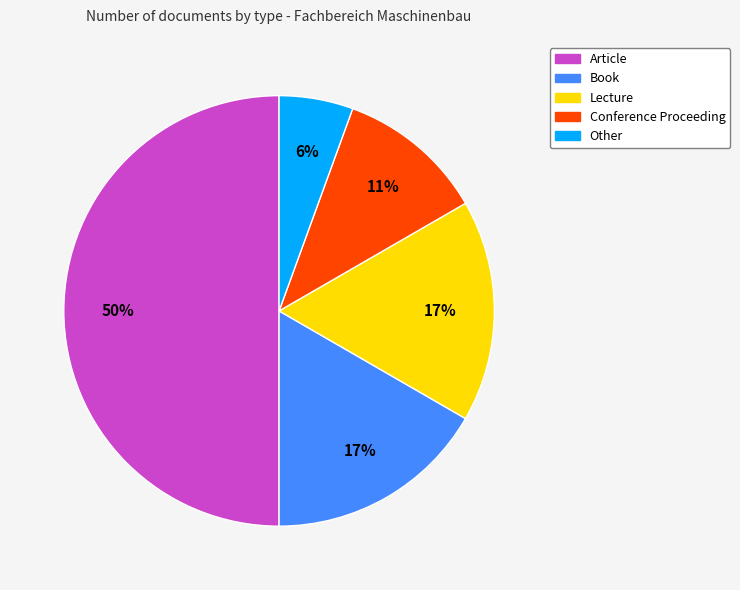

To the nearest percent, what is the average slice percentage?

20%